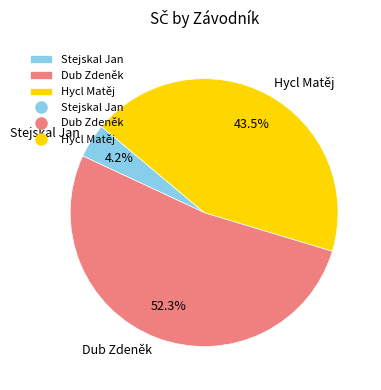

To the nearest percent, what is the average slice percentage?

33%